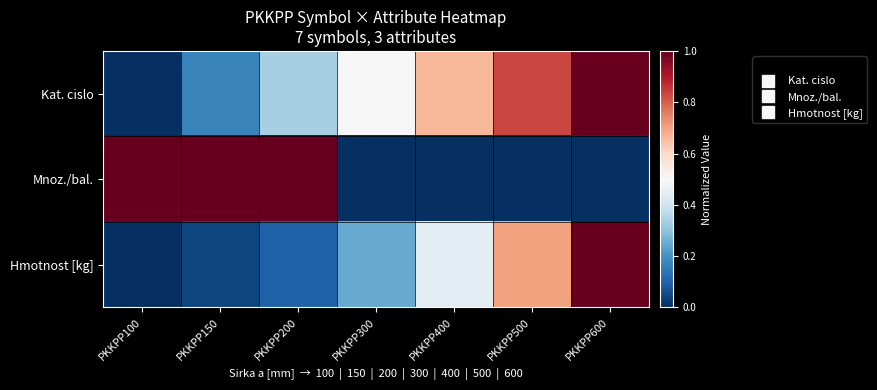

Reading left to right, list all the values displayed in this chart.

Kat. cislo: PKKPP100=0.0	PKKPP150=0.2	PKKPP200=0.3	PKKPP300=0.5	PKKPP400=0.7	PKKPP500=0.8	PKKPP600=1.0
Mnoz./bal.: PKKPP100=1.0	PKKPP150=1.0	PKKPP200=1.0	PKKPP300=0.0	PKKPP400=0.0	PKKPP500=0.0	PKKPP600=0.0
Hmotnost [kg]: PKKPP100=0.0	PKKPP150=0.0	PKKPP200=0.1	PKKPP300=0.2	PKKPP400=0.4	PKKPP500=0.7	PKKPP600=1.0